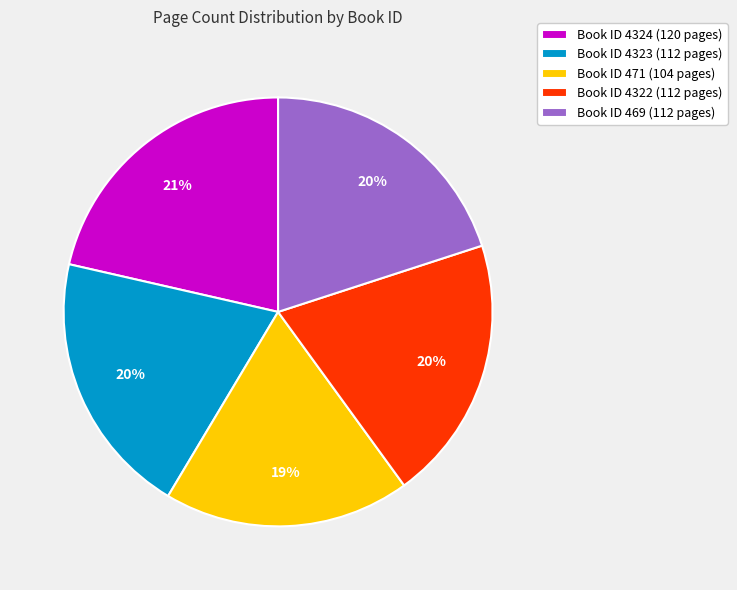

Is it true that Book ID 4324 (120 pages) is 34% of the pie?

False